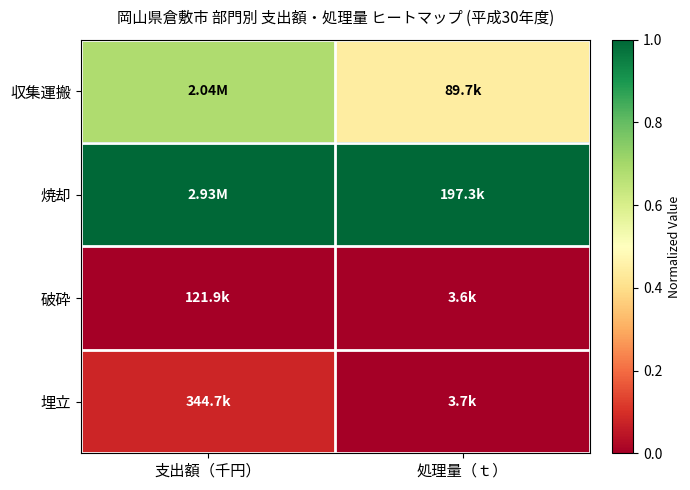

Which series has the largest range (max minus min)?

収集運搬